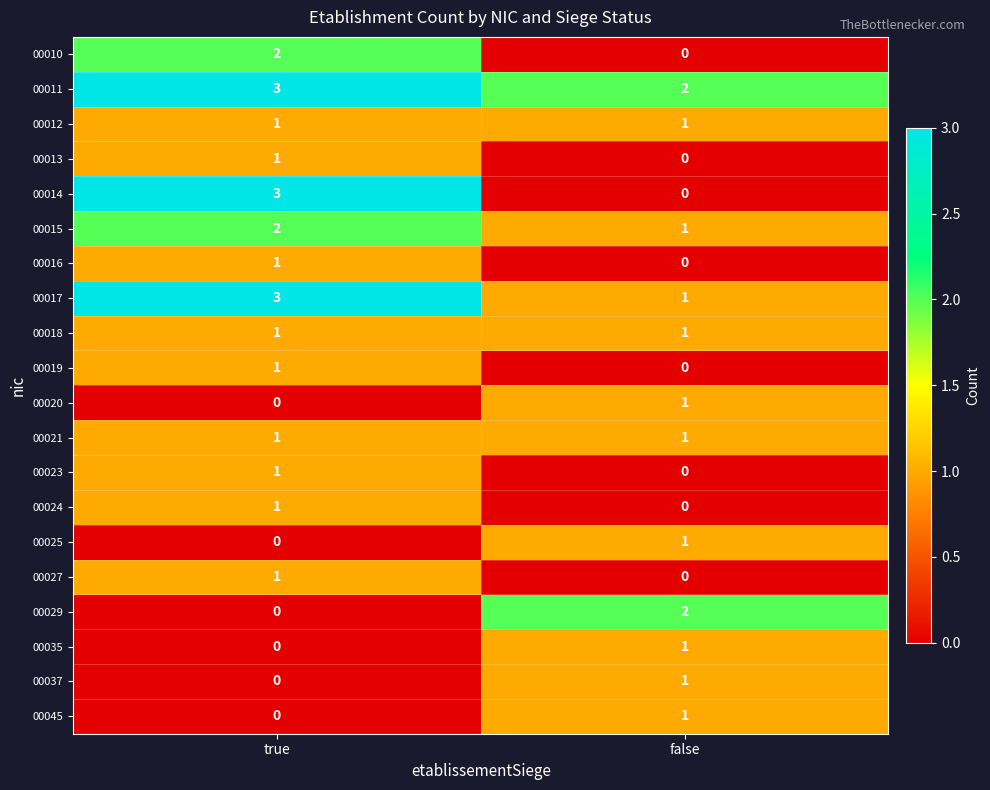

List the labels in order of 00029 value, smallest first.

true, false